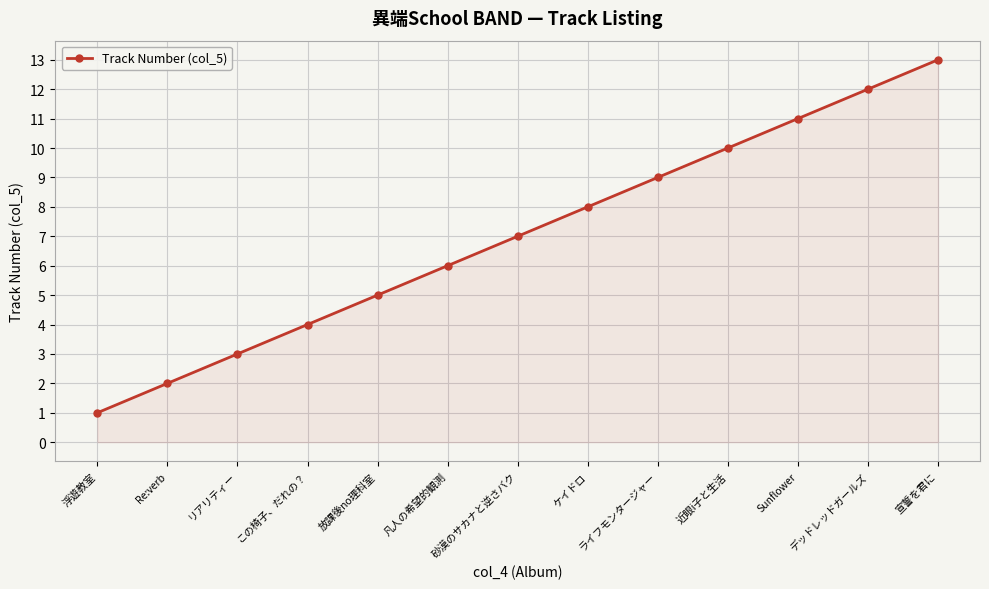

Approximately how many times larger is the value at 凡人の希望的観測 compared to 砂漠のサカナと逆さバク?

0.9